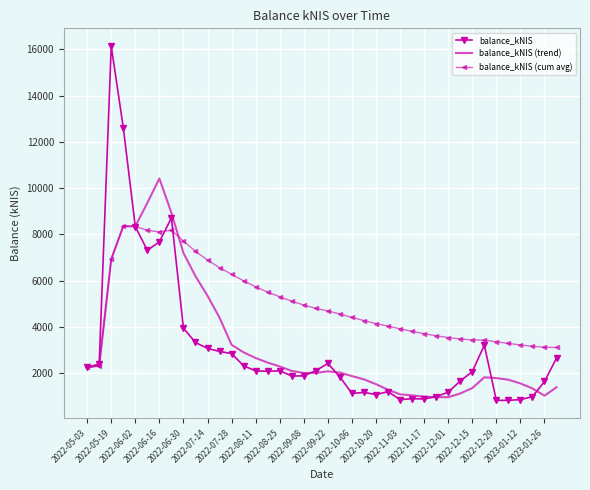

Which series has the largest total across all categories?

balance_kNIS (cum avg)